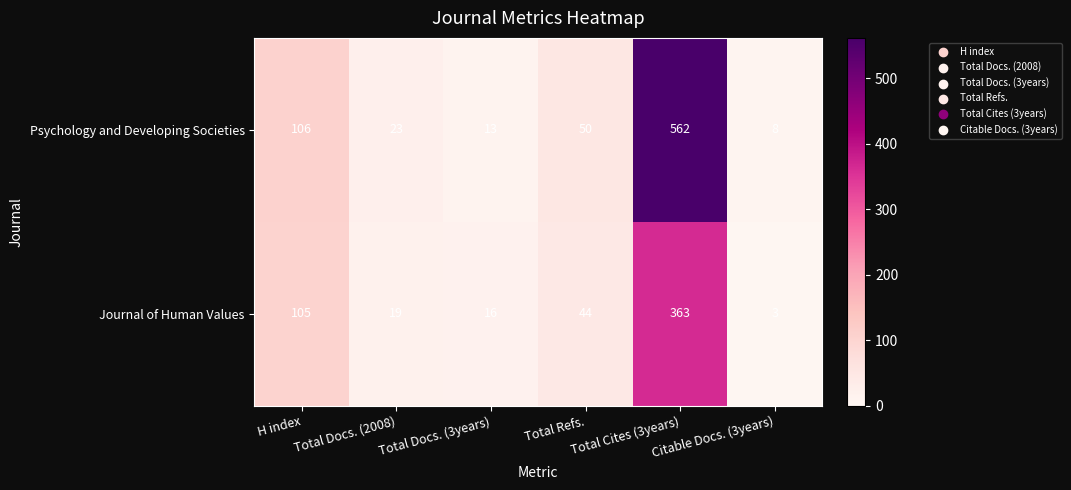

What is the spread (max minus min) of values at Total Cites (3years)?

199